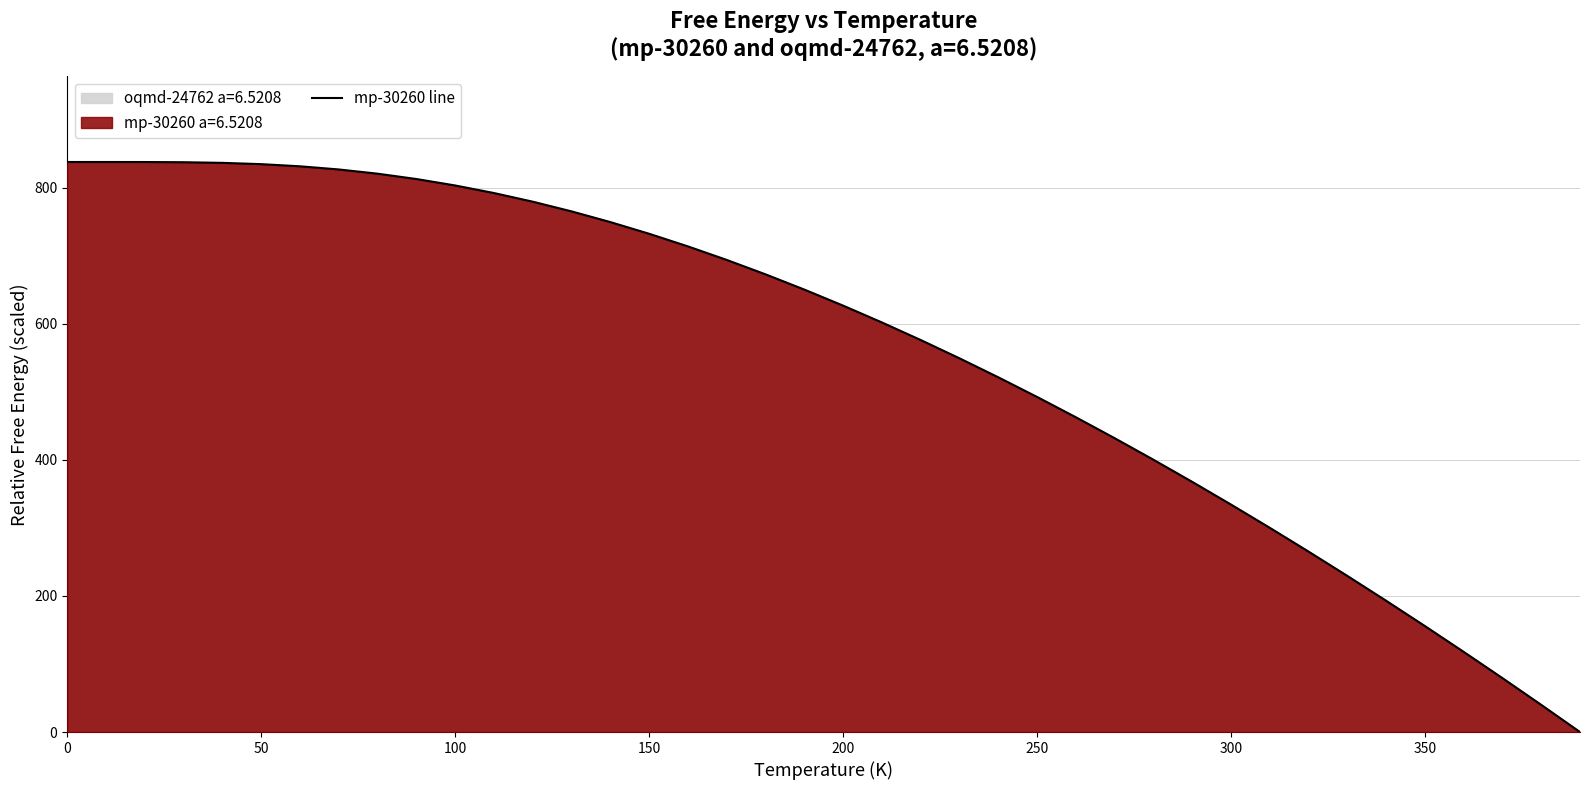

The value of mp-30260 line at 100 is 803.0. True or false?

True